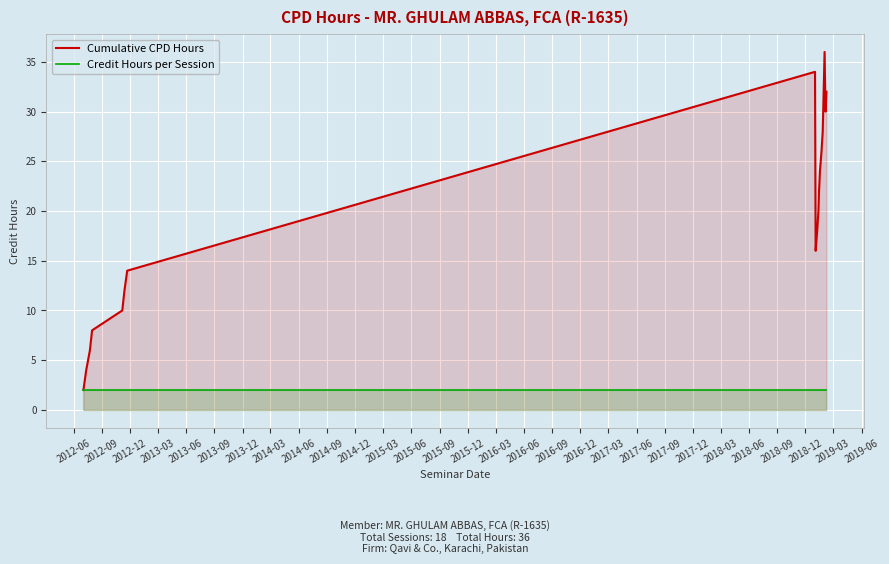

What is the maximum value for Cumulative CPD Hours?

36